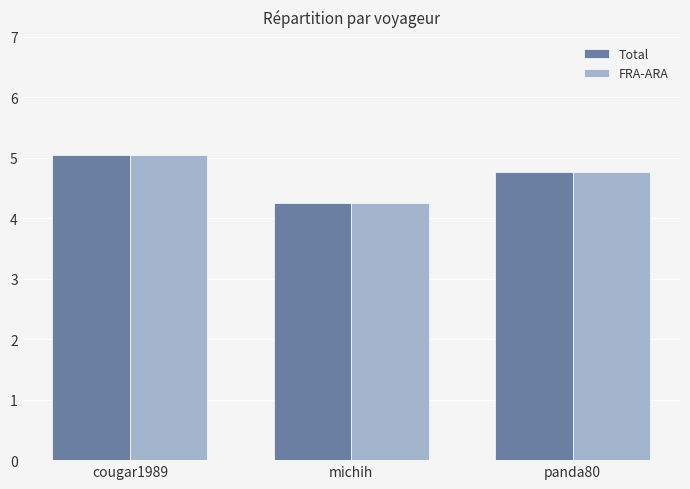

How many bars are there in each group?

2